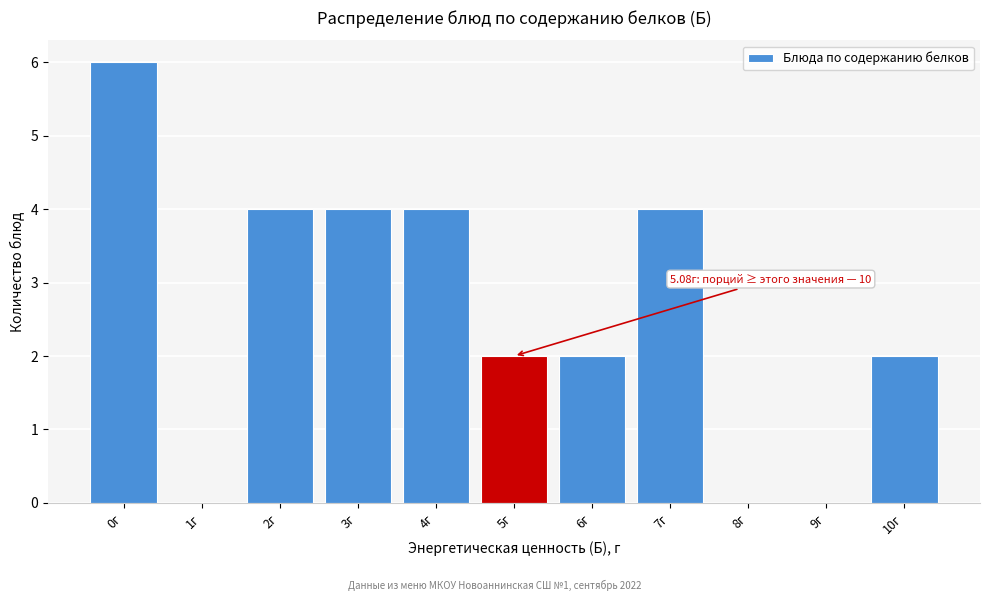

Reading left to right, list all the values displayed in this chart.

0г=6	1г=0	2г=4	3г=4	4г=4	5г=2	6г=2	7г=4	8г=0	9г=0	10г=2